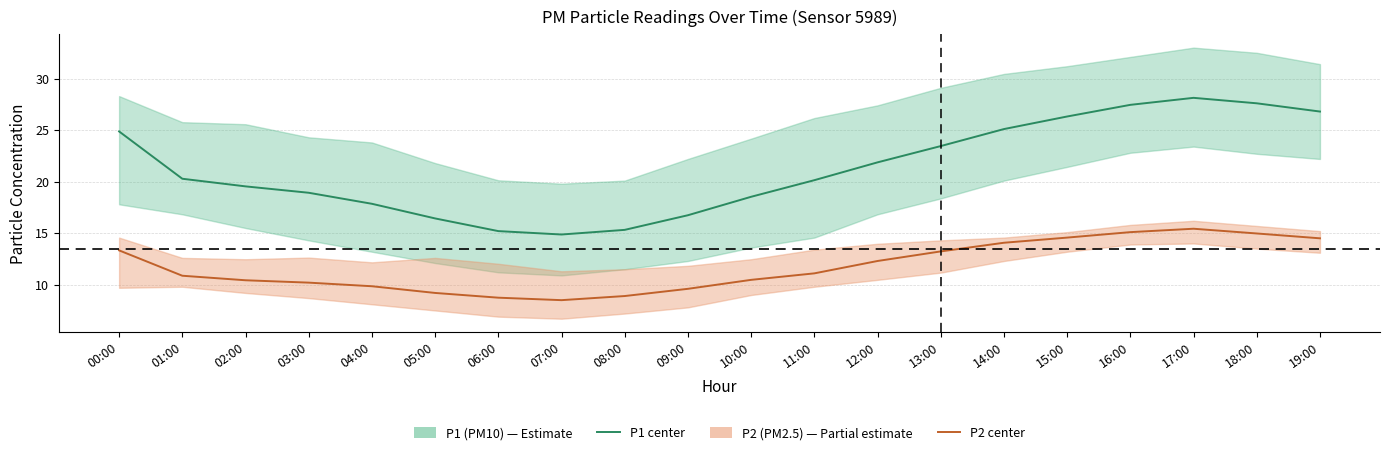

True or false: P2 (PM2.5) center and P1 (PM10) center intersect in this chart.

False